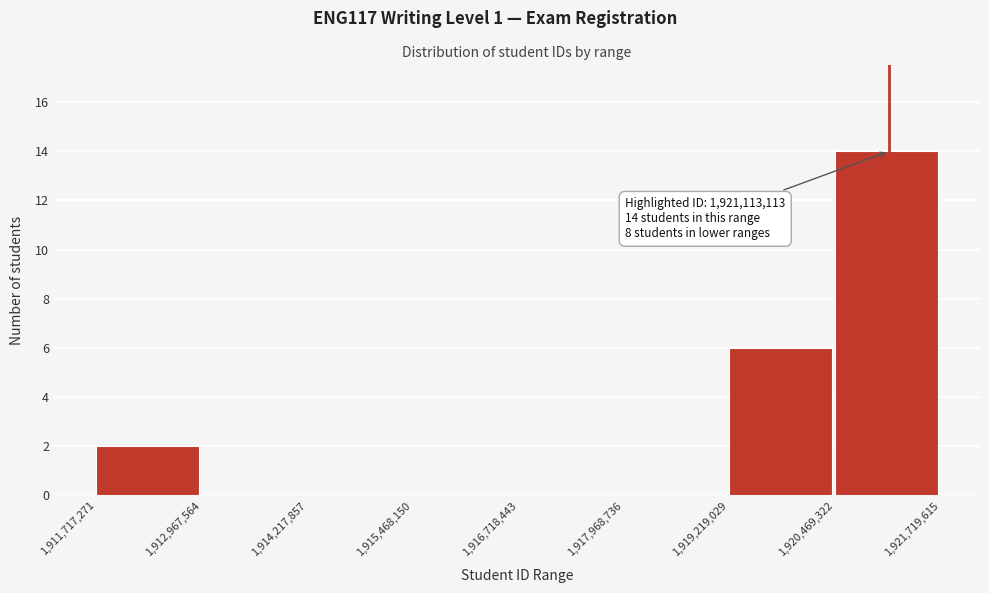

Which range on the x-axis has the tallest bar?

1,920,469,322 to 1,921,719,615